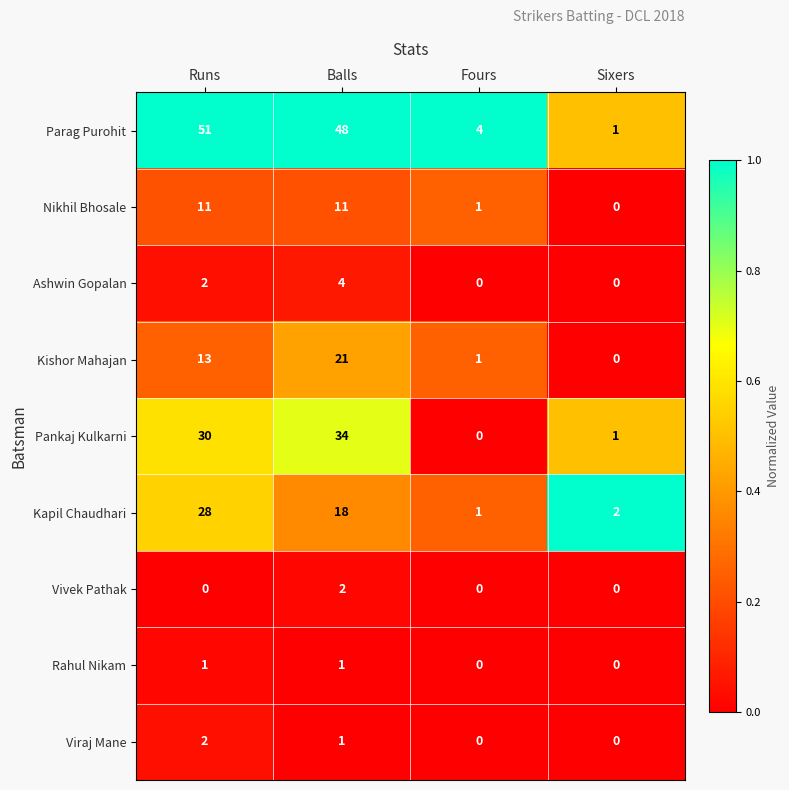

What is the difference between the second highest and second lowest values in the Kishor Mahajan series?

12